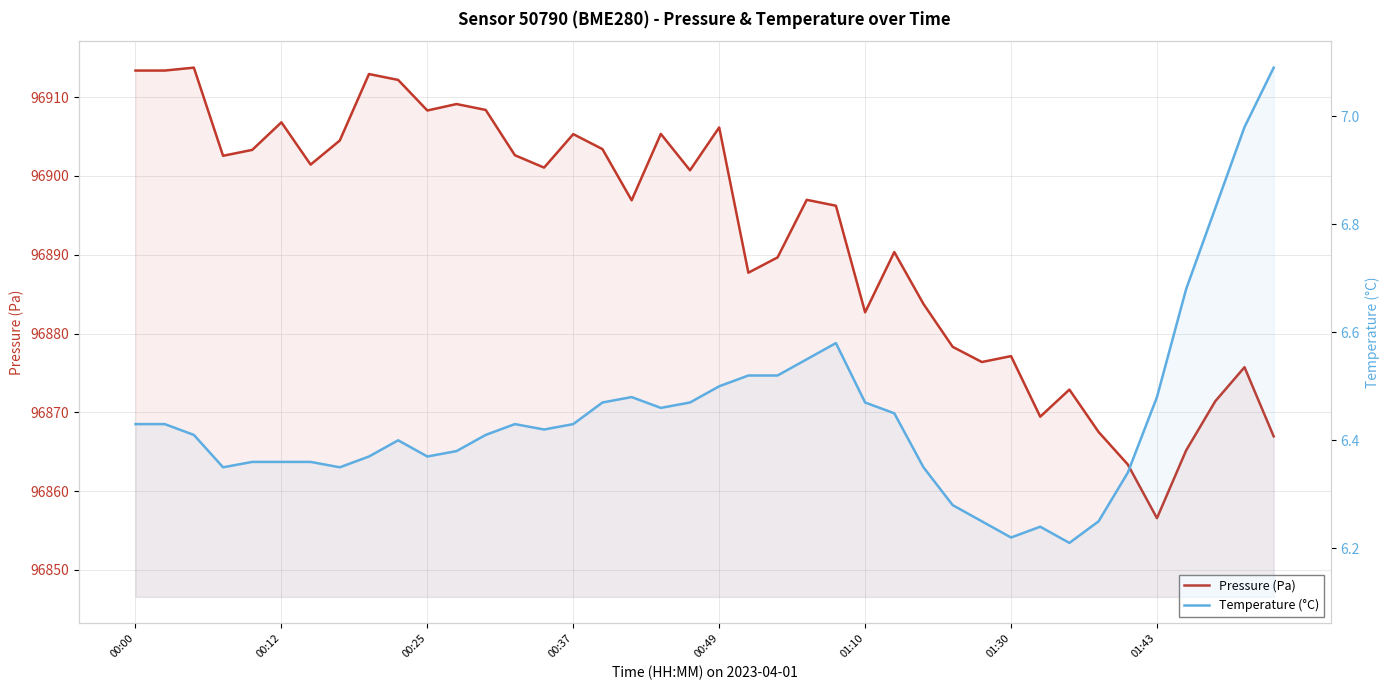

What is the minimum value shown in the chart?

6.2